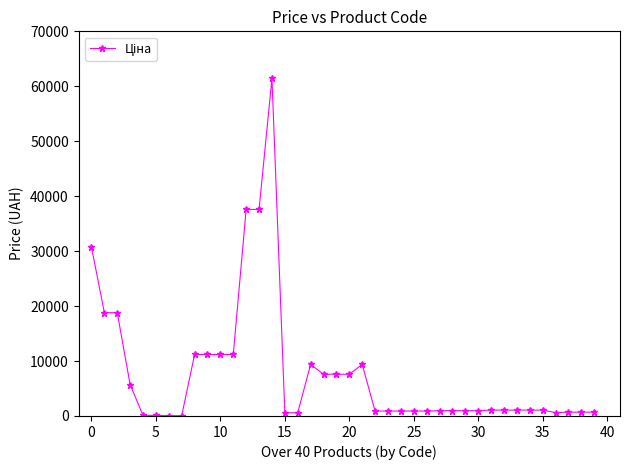

What is the sum of all values?

314820.5